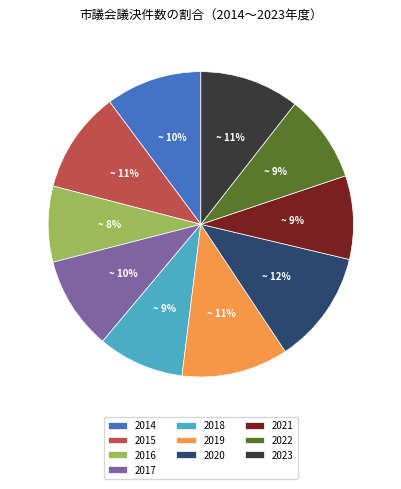

What percentage is the 2023 slice, to the nearest percent?

11%